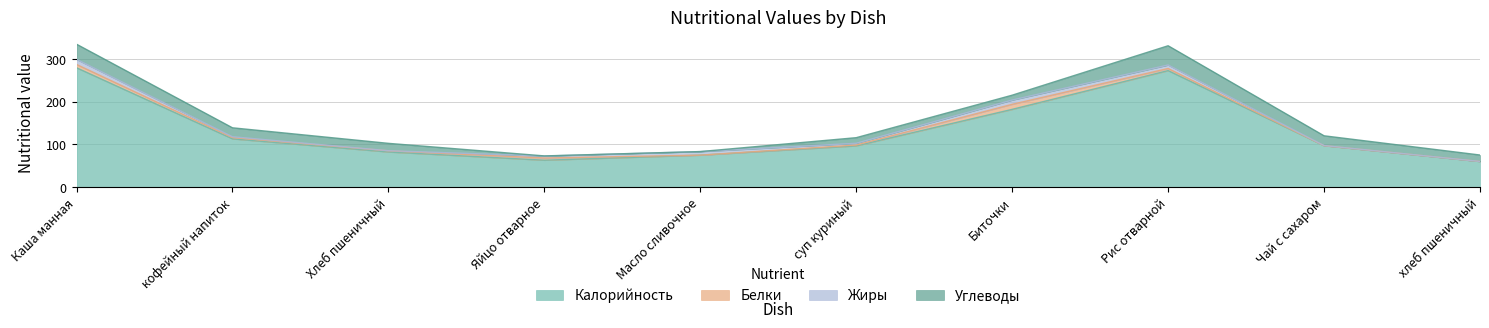

After their last crossing, which series has the higher values: Жиры or Углеводы?

Углеводы